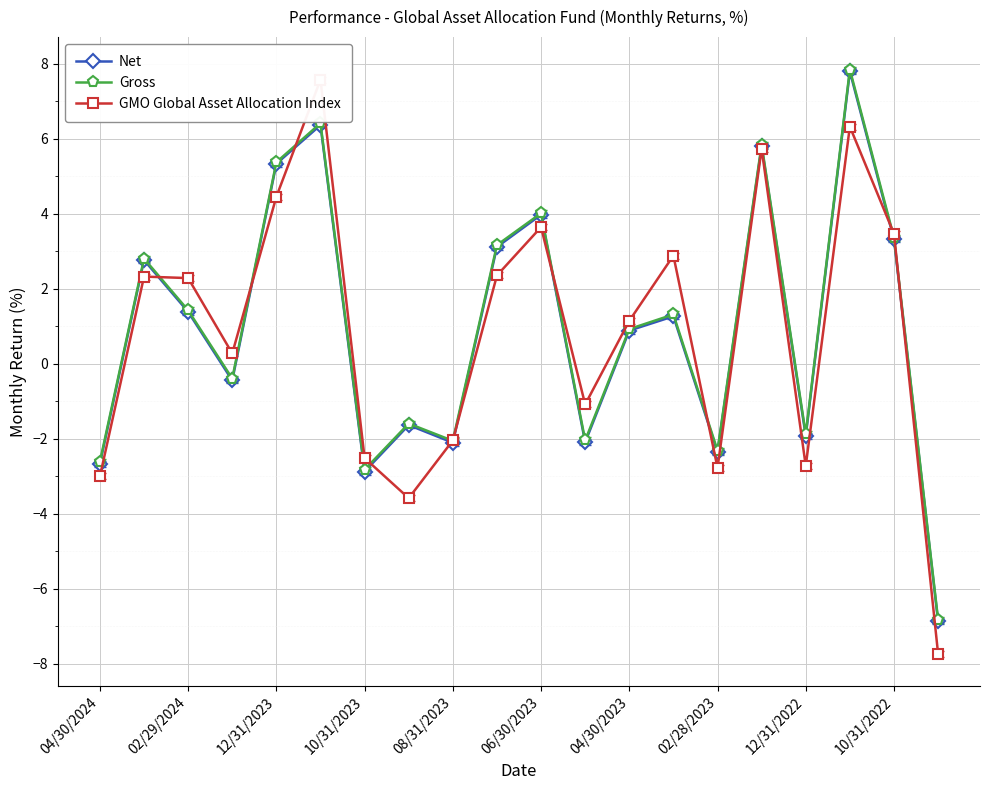

How many data points in GMO Global Asset Allocation Index are less than 2?

10